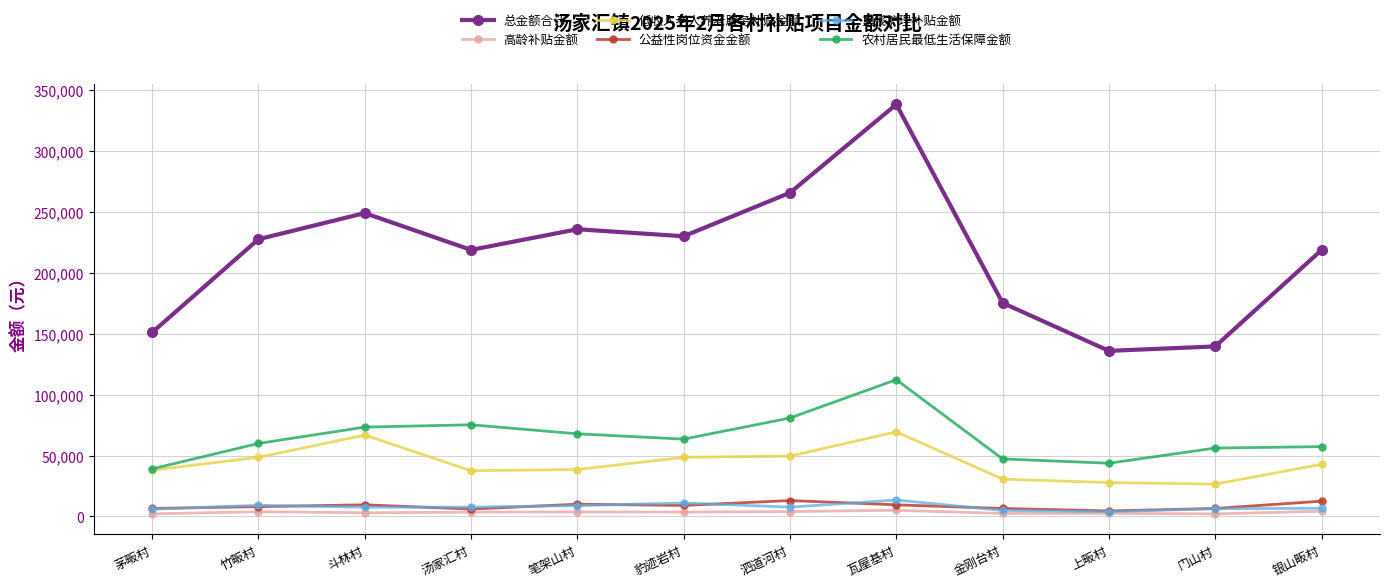

How many interior local valleys does the 总金额合计 series have?

3